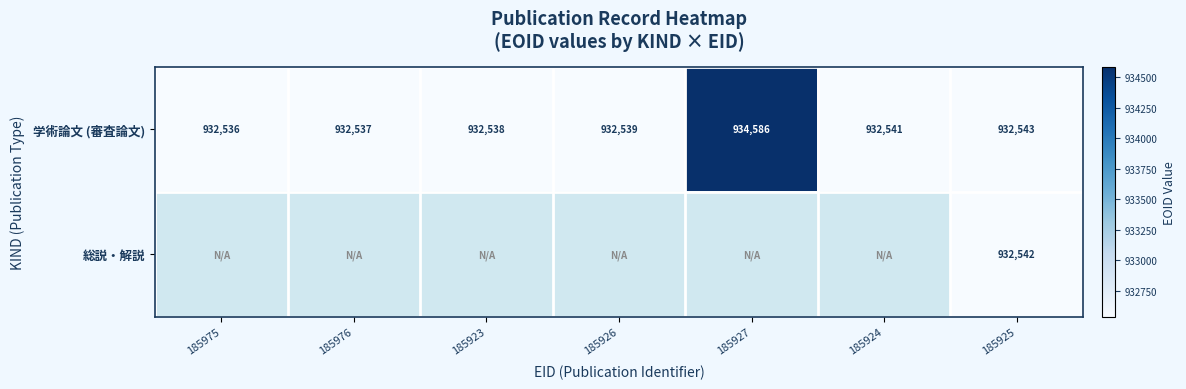

Is it true that 総説・解説 equals 549736 at 185925?

False